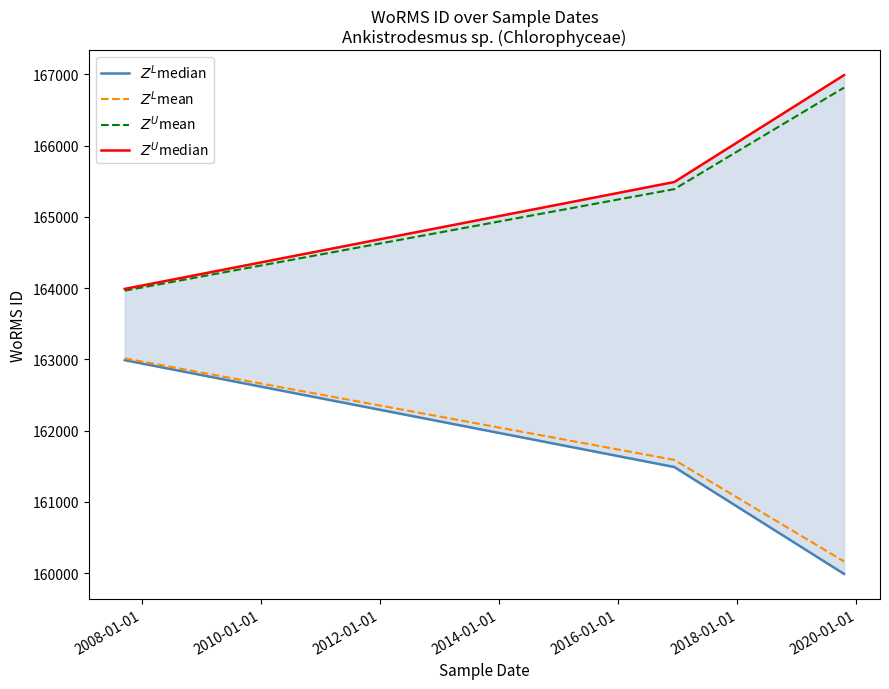

Which has a higher value, 2008-01-01 or 2010-01-01?

2008-01-01